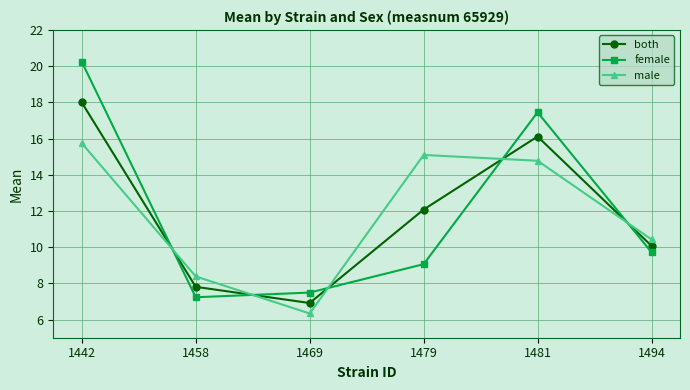

Where is the first local maximum for female?

1481